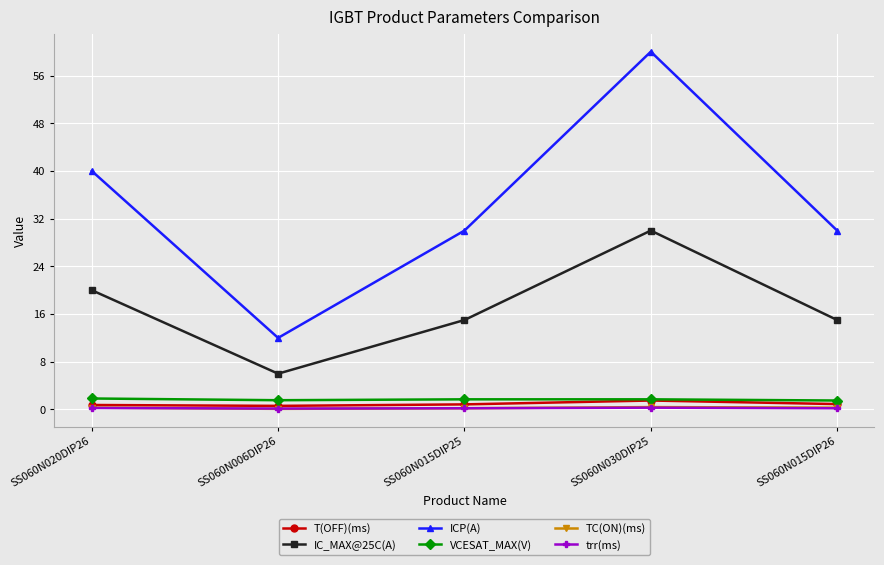

What is the label of the 4th point from the left?

SS060N030DIP25